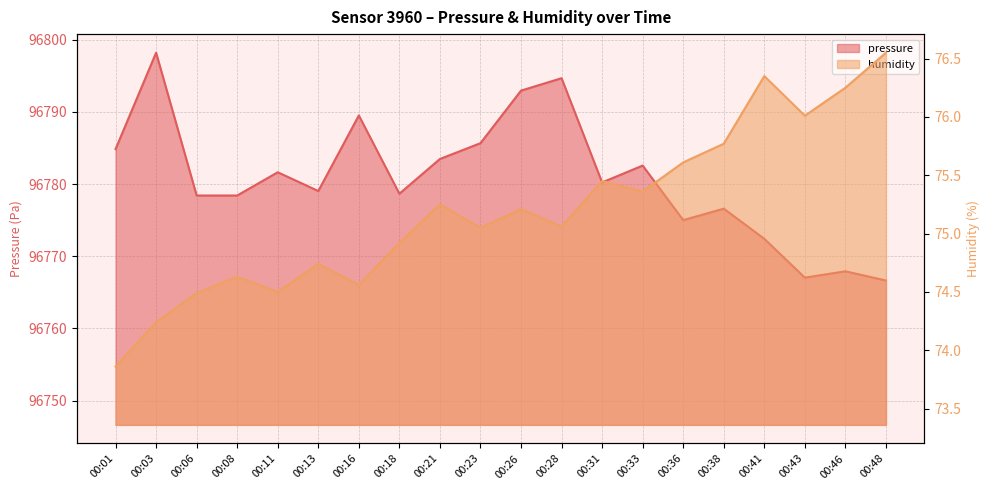

At which category does humidity reach its first local valley?

00:11